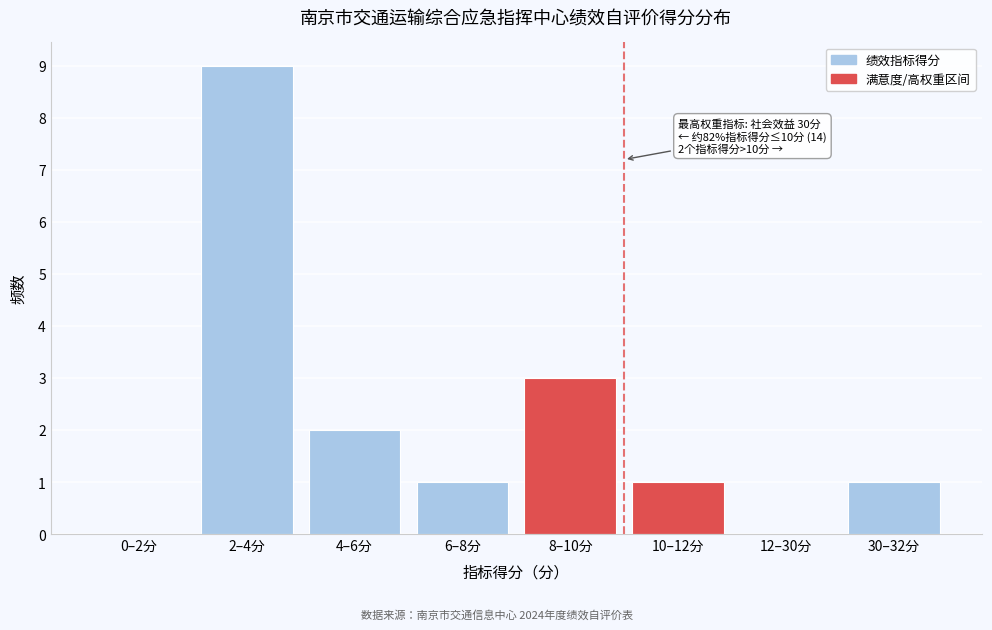

Reading left to right, what are all the values shown in this chart?

0–2分=0	2–4分=9	4–6分=2	6–8分=1	8–10分=3	10–12分=1	12–30分=0	30–32分=1